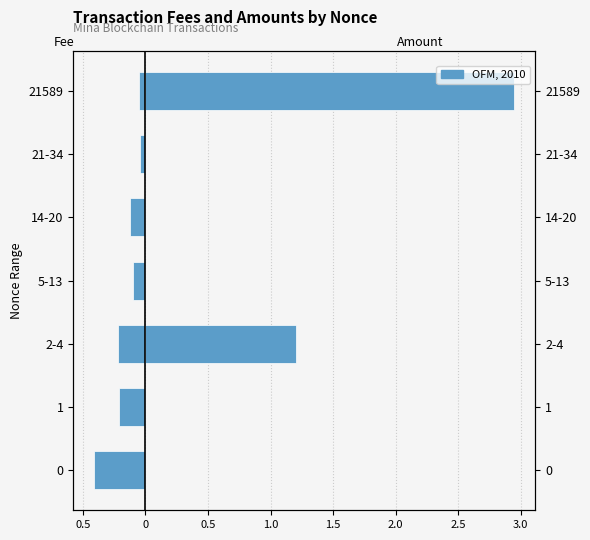

What is the minimum value for Fee?

-0.4